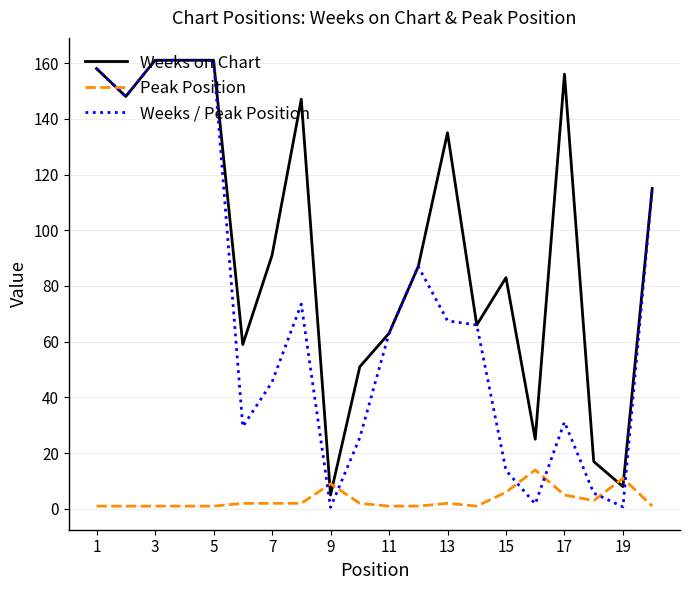

At how many categories does at least one series exceed 113?

9